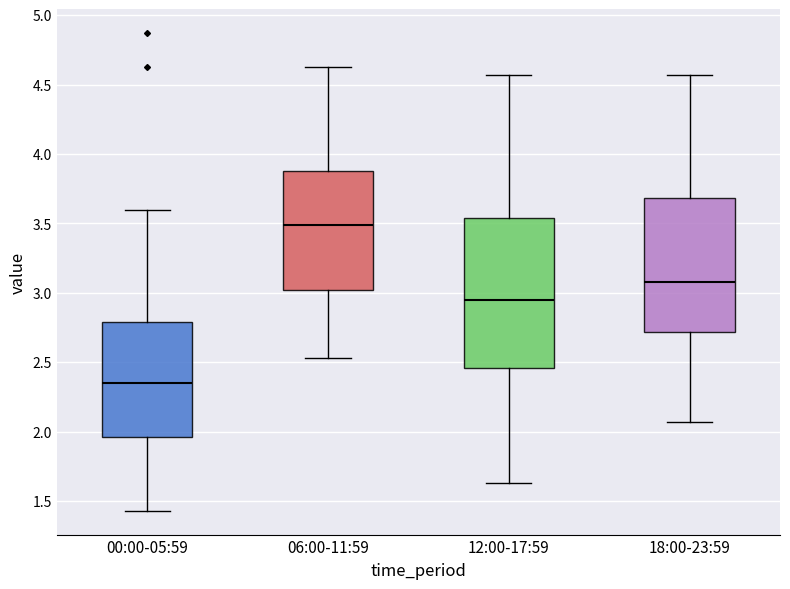

Which box is the tallest, from its lower edge to its upper edge?

12:00-17:59